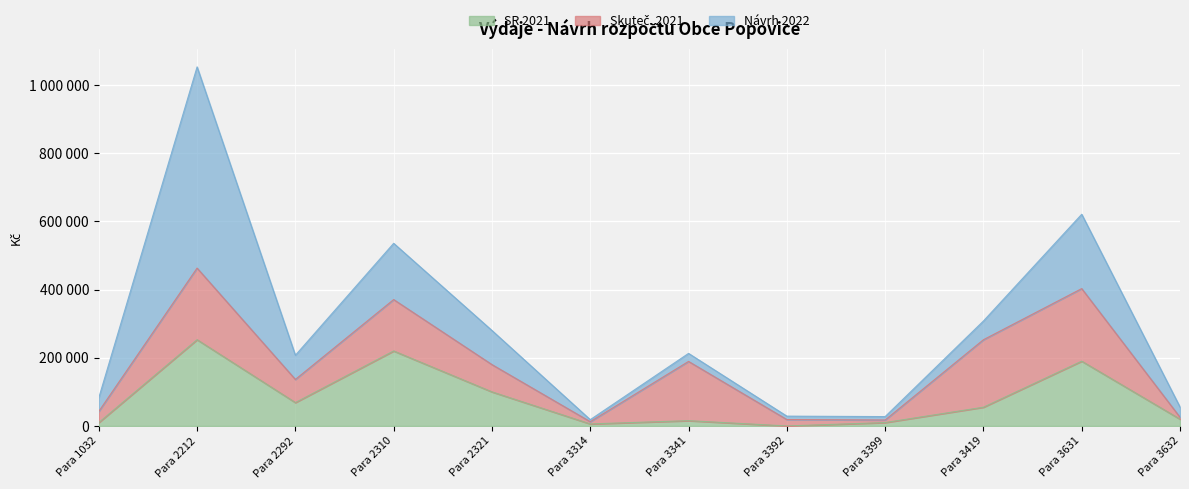

How many values in the Návrh 2022 series exceed 55000?

5